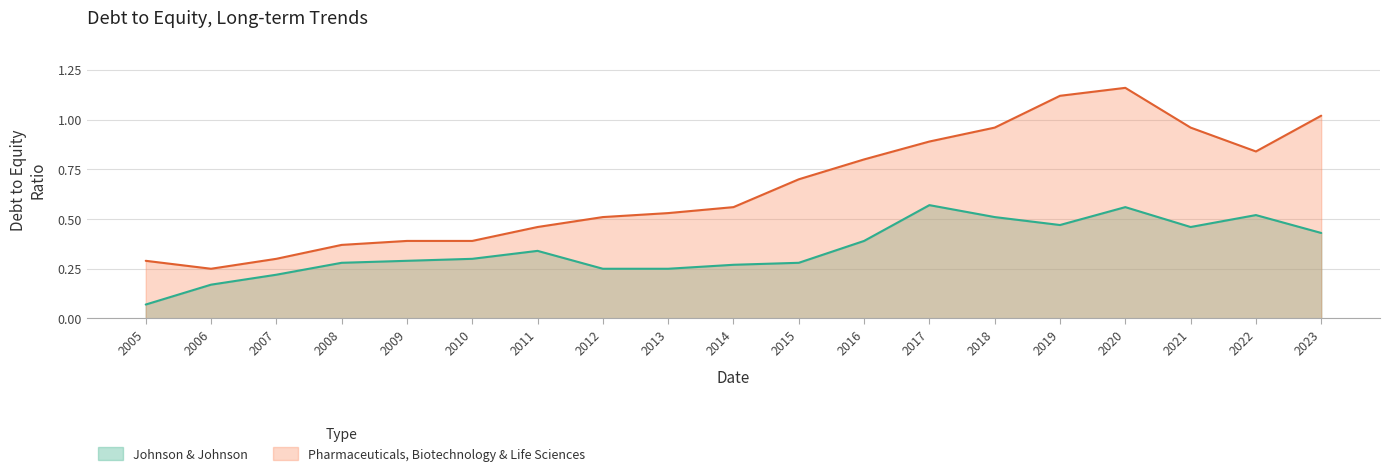

Is it true that Johnson & Johnson equals 0.1 at 2009?

False